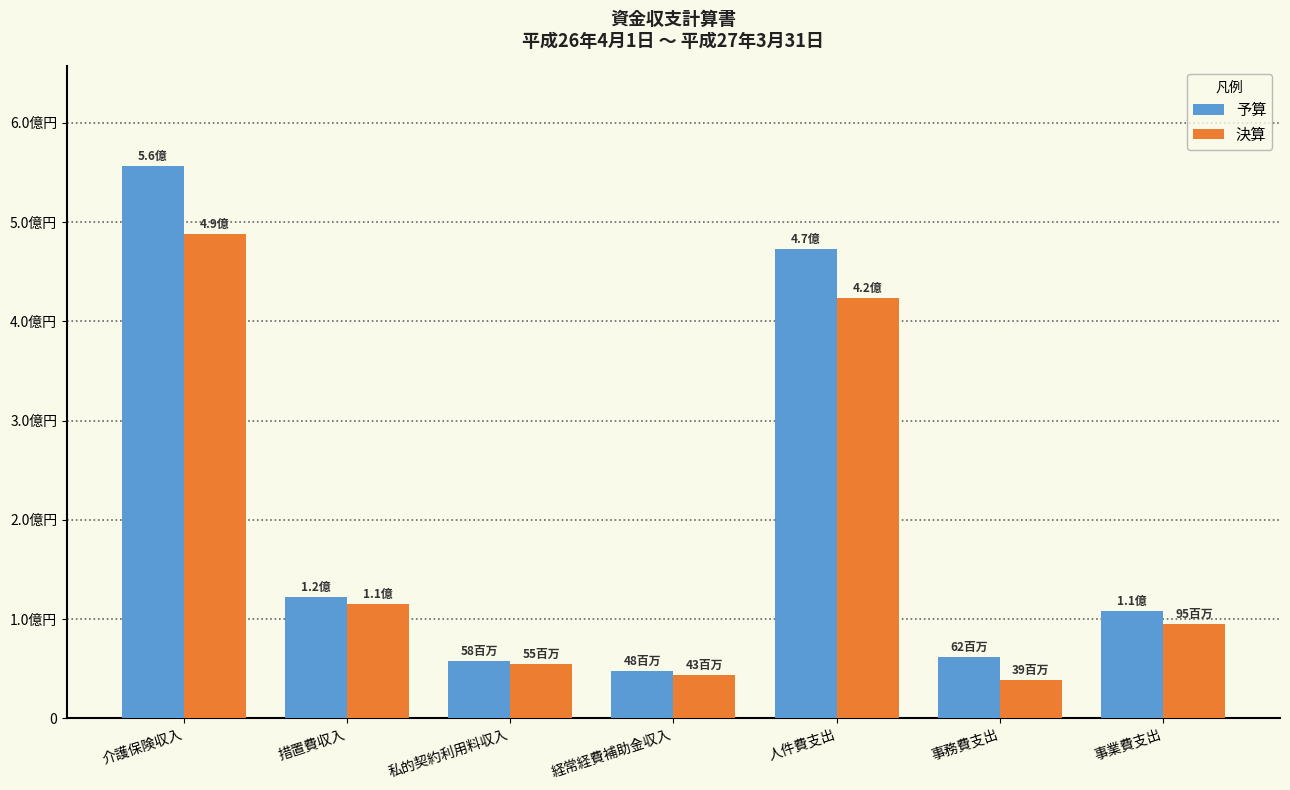

What position from the left is 措置費収入?

2